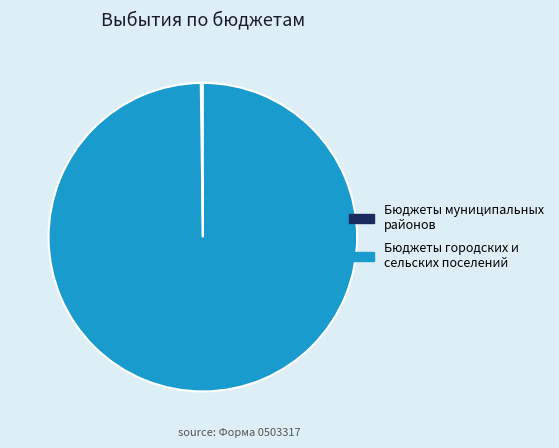

Which slice is the largest?

Бюджеты городских и сельских поселений